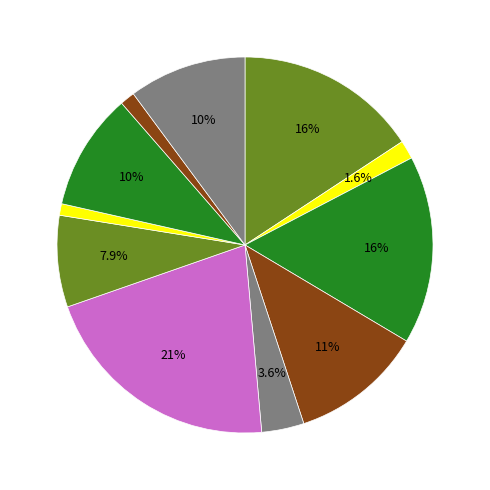

Count the number of slices in the pie.

11